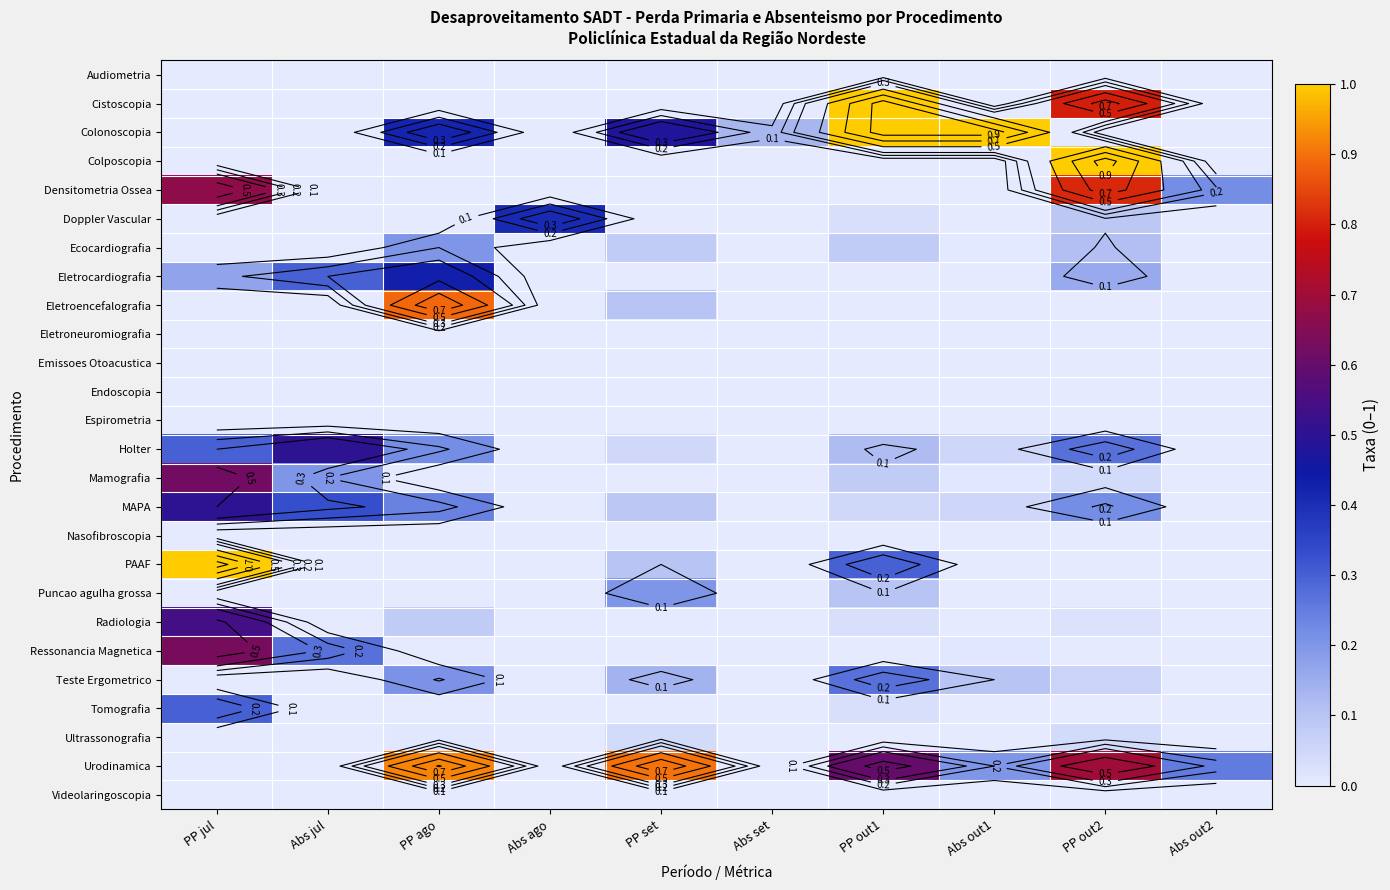

Is the value of Tomografia at PP out1 greater than the value of Holter at Abs ago?

Yes